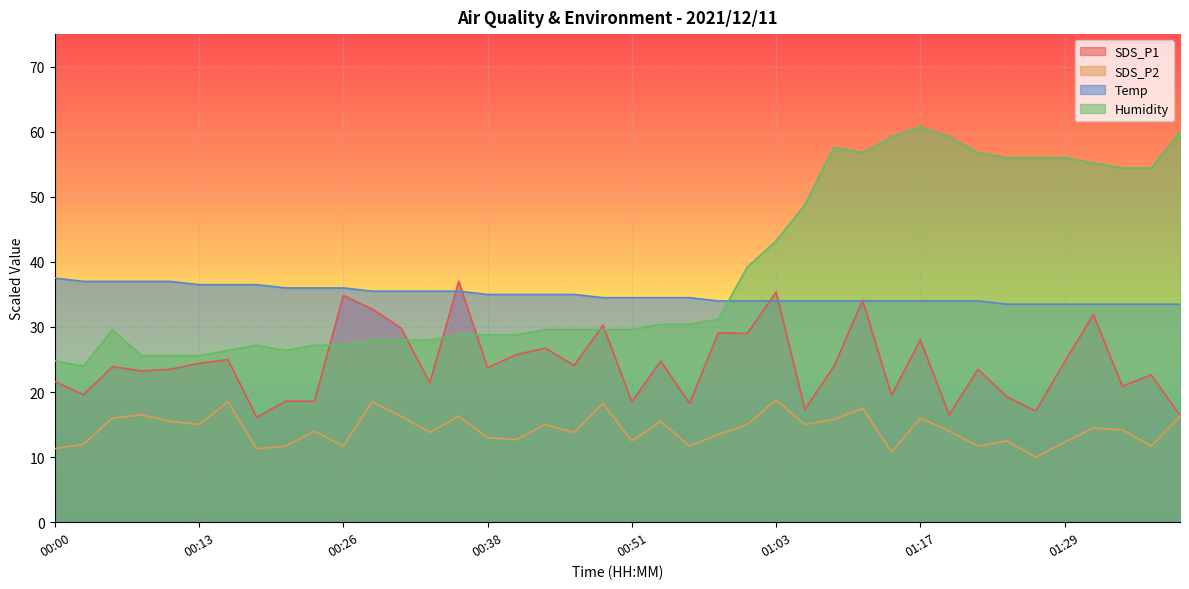

How many distinct data groups are displayed?

4